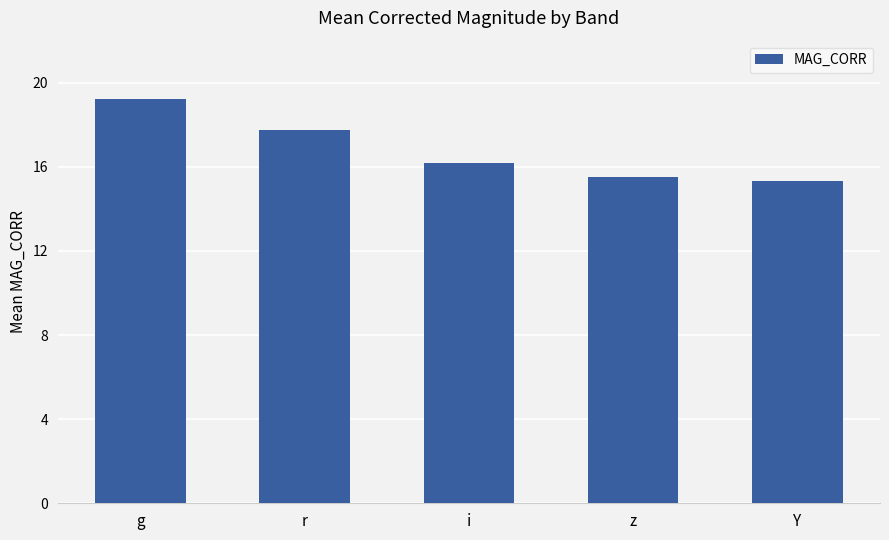

How many bars are there in total?

5